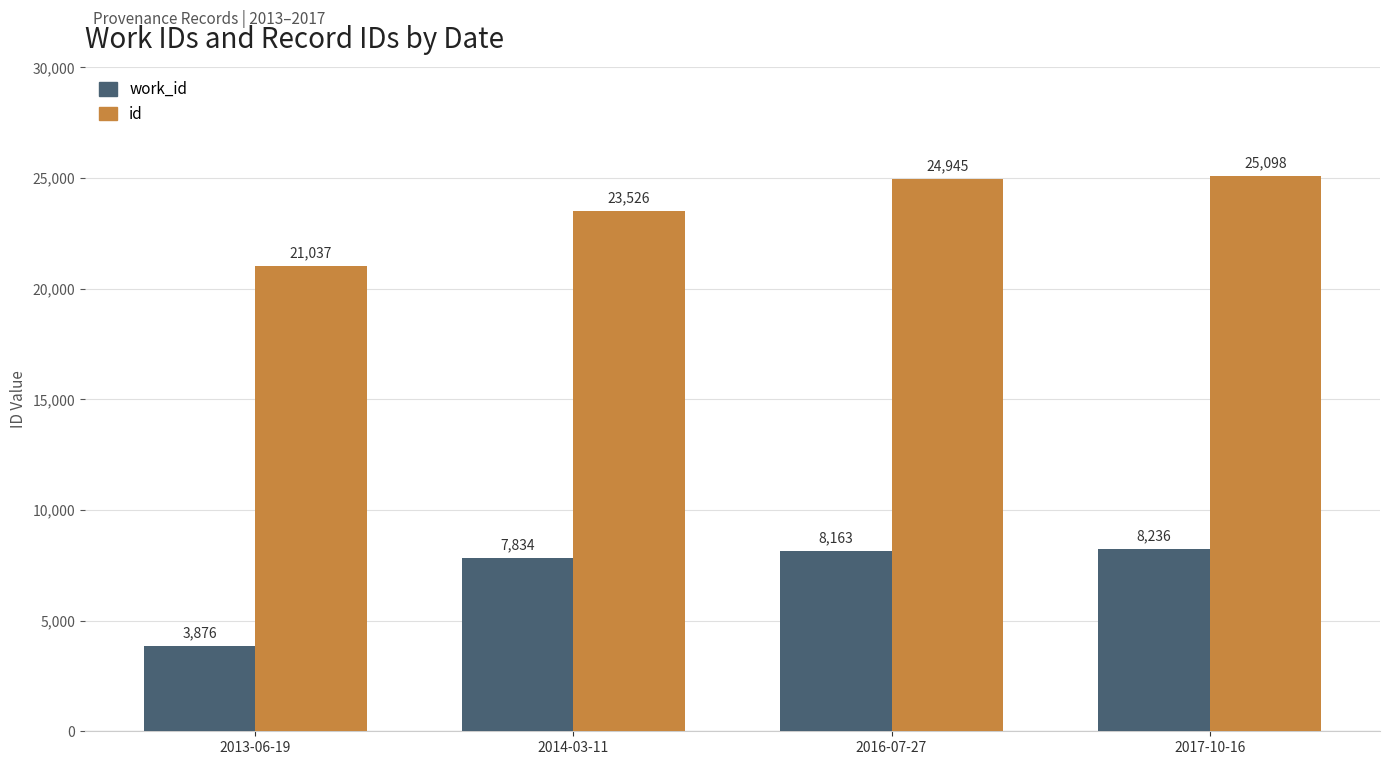

Is it true that id equals 21037 at 2013-06-19?

True